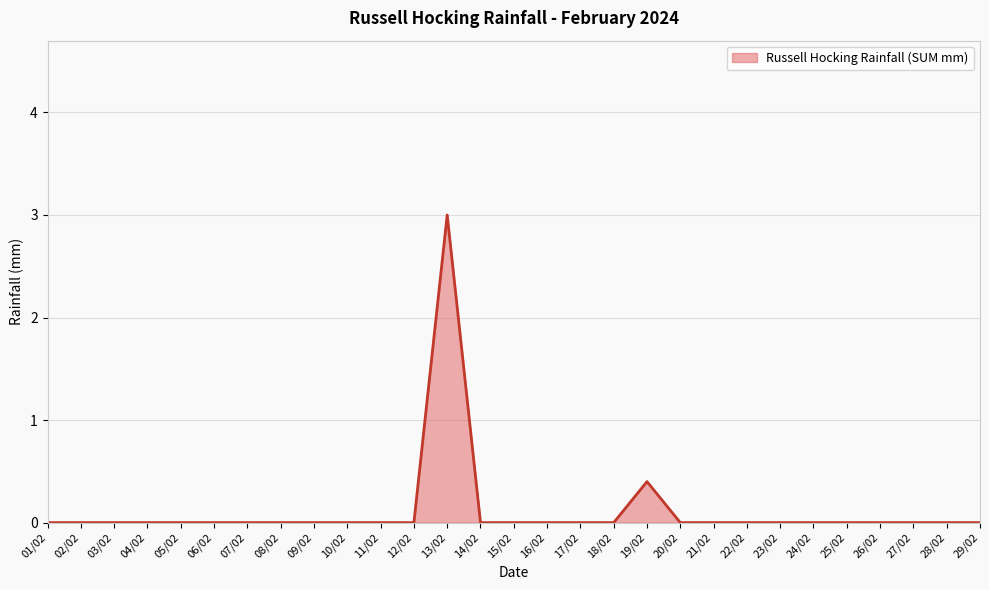

Reading right to left, what are all the values shown in this chart?

0.0	0.0	0.0	0.0	0.0	0.0	0.0	0.0	0.0	0.0	0.4	0.0	0.0	0.0	0.0	0.0	3.0	0.0	0.0	0.0	0.0	0.0	0.0	0.0	0.0	0.0	0.0	0.0	0.0